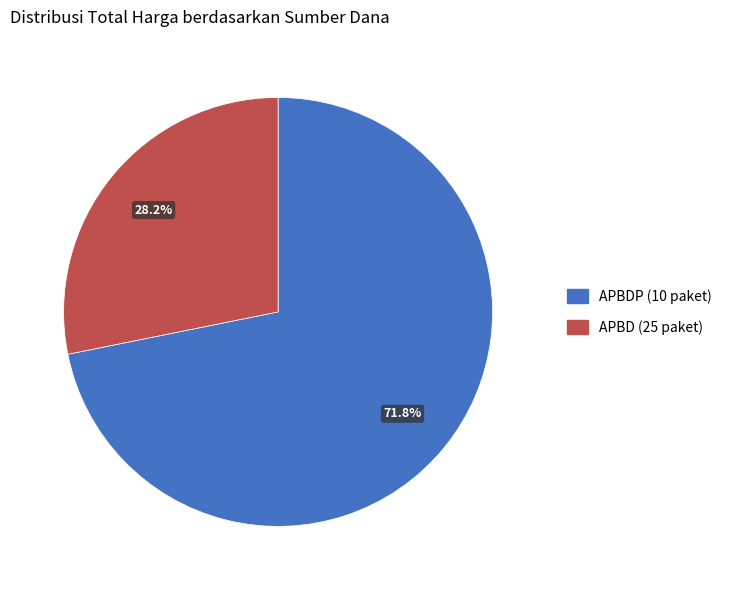

Does any single category account for the majority?

Yes